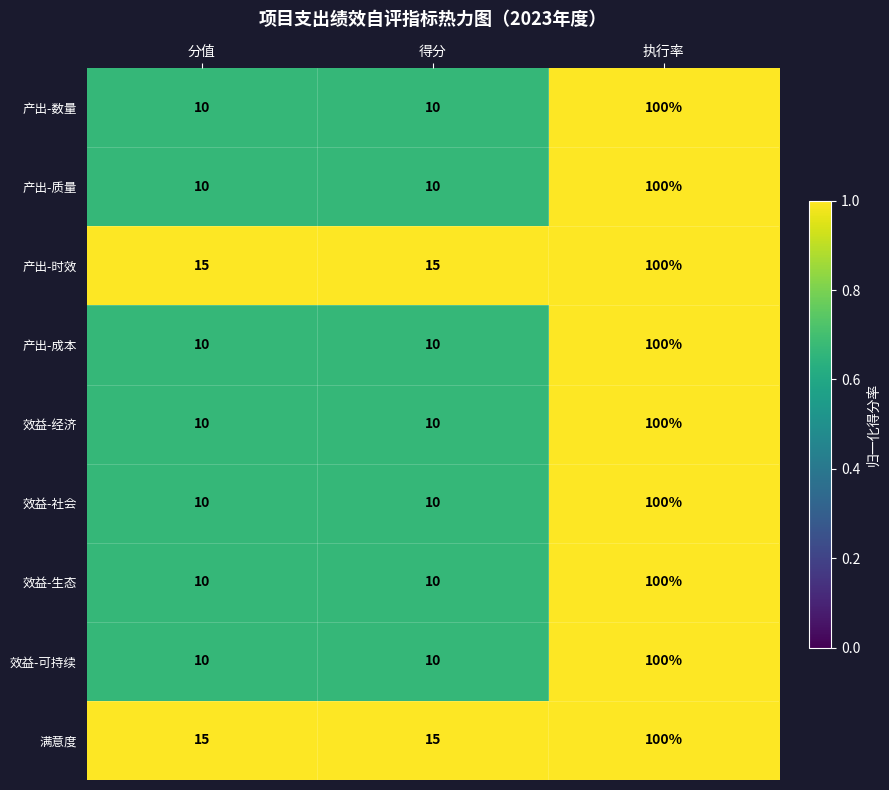

Reading right to left, what are all the values shown in this chart?

产出-数量: 100	10	10
产出-质量: 100	10	10
产出-时效: 100	15	15
产出-成本: 100	10	10
效益-经济: 100	10	10
效益-社会: 100	10	10
效益-生态: 100	10	10
效益-可持续: 100	10	10
满意度: 100	15	15